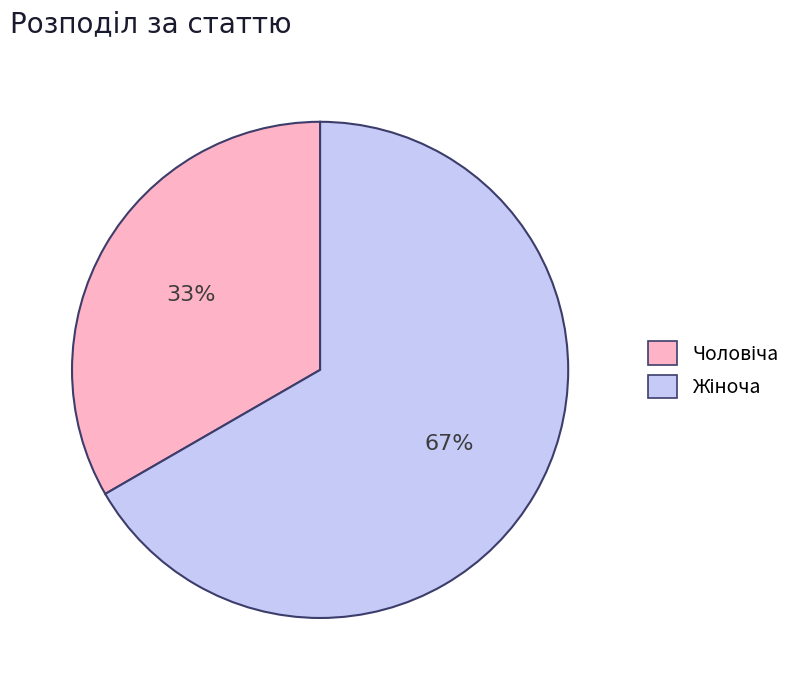

Is there any slice that represents more than half of the pie?

Yes